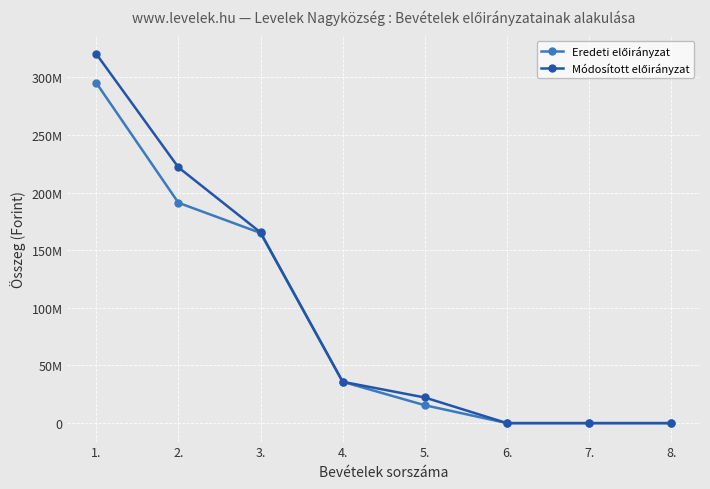

True or false: Eredeti előirányzat and Módosított előirányzat cross at least once.

False